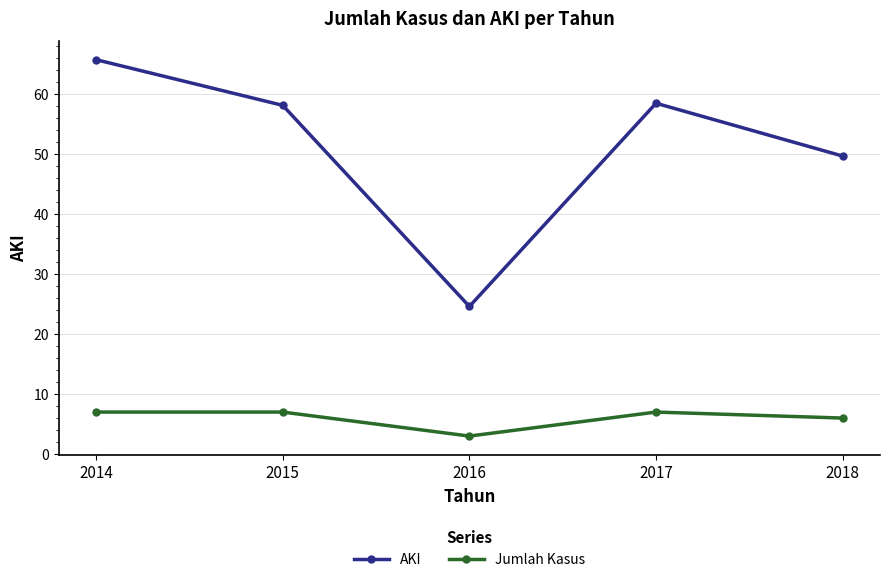

True or false: Jumlah Kasus has a value of 6.0 at 2018.

True